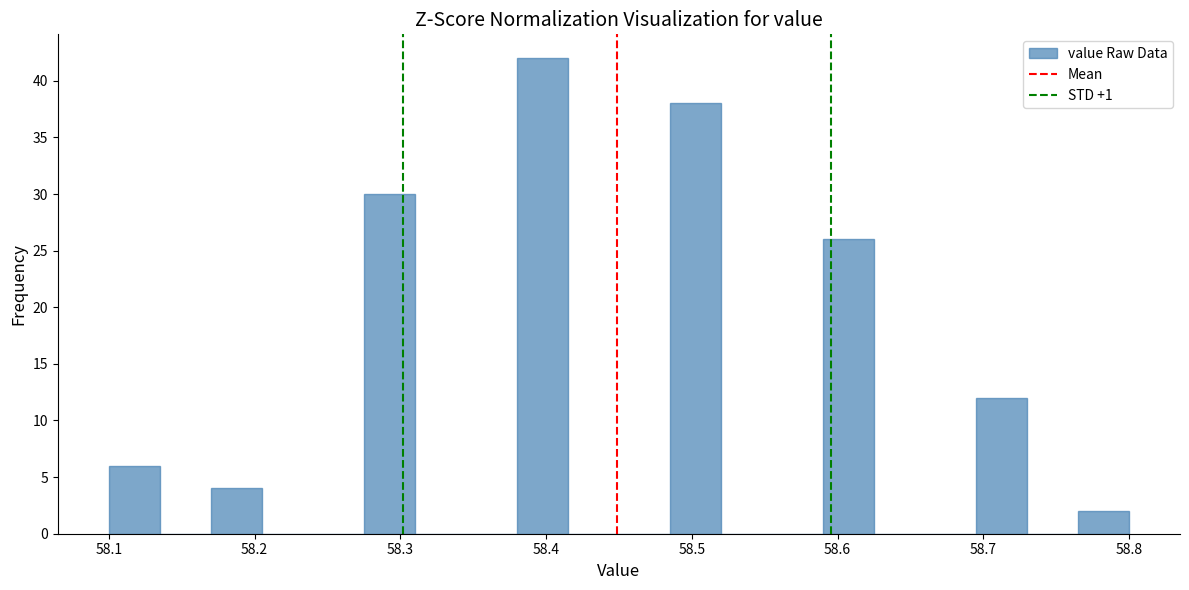

Read against the x-axis, roughly where is the centre of the tallest bar?

58.40